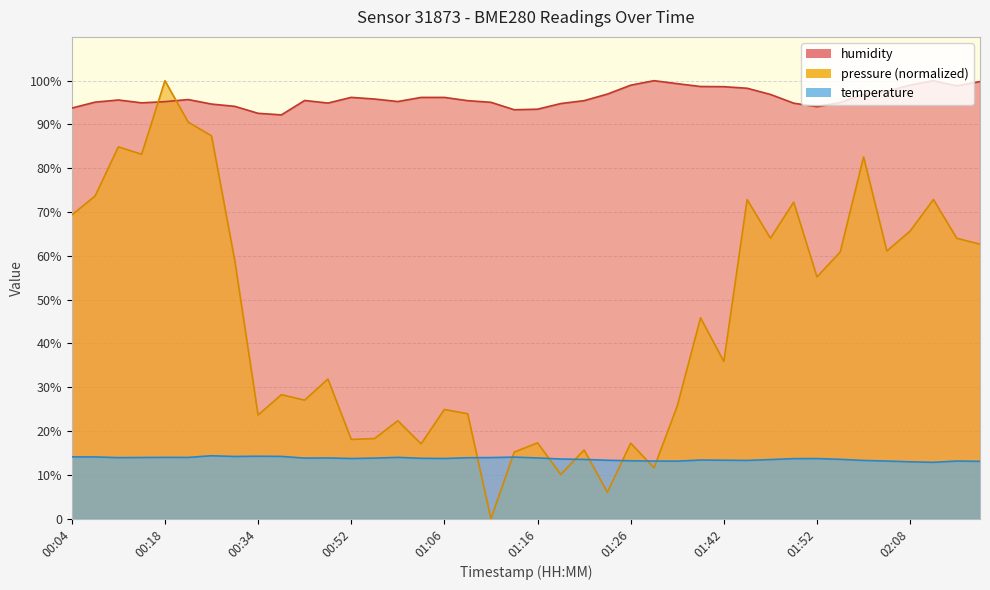

How many interior local peaks does the temperature series have?

9